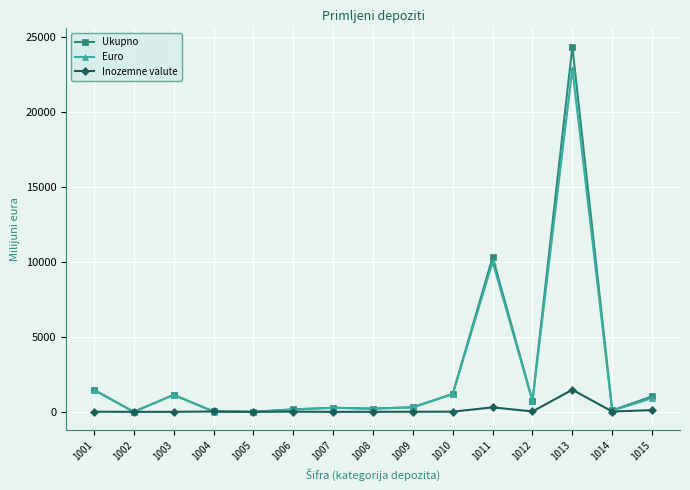

Which category has the highest value across all series?

1013